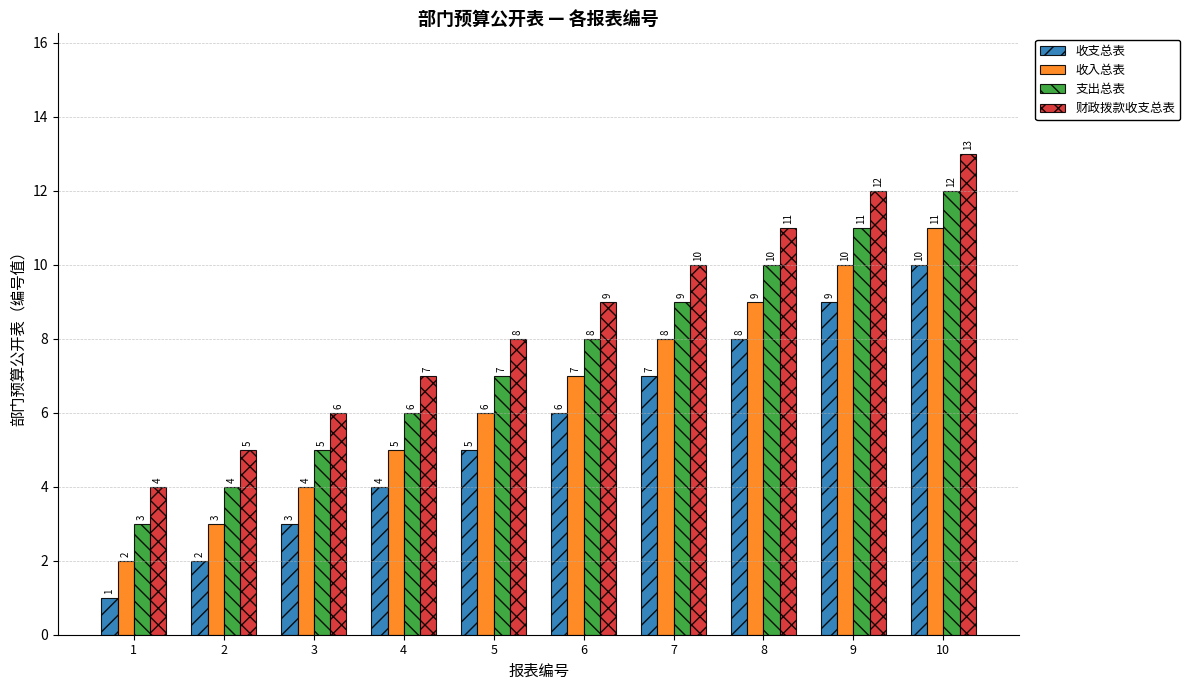

Count the 支出总表 values in the range 5 to 10.

6